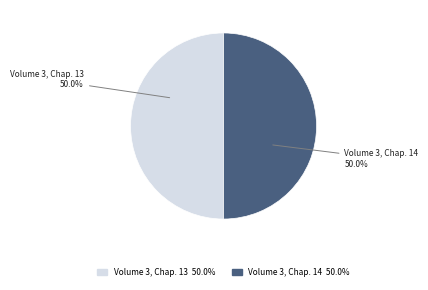

Approximately how many times larger is the value at Volume 3, Chap. 13 compared to Volume 3, Chap. 14?

1.0